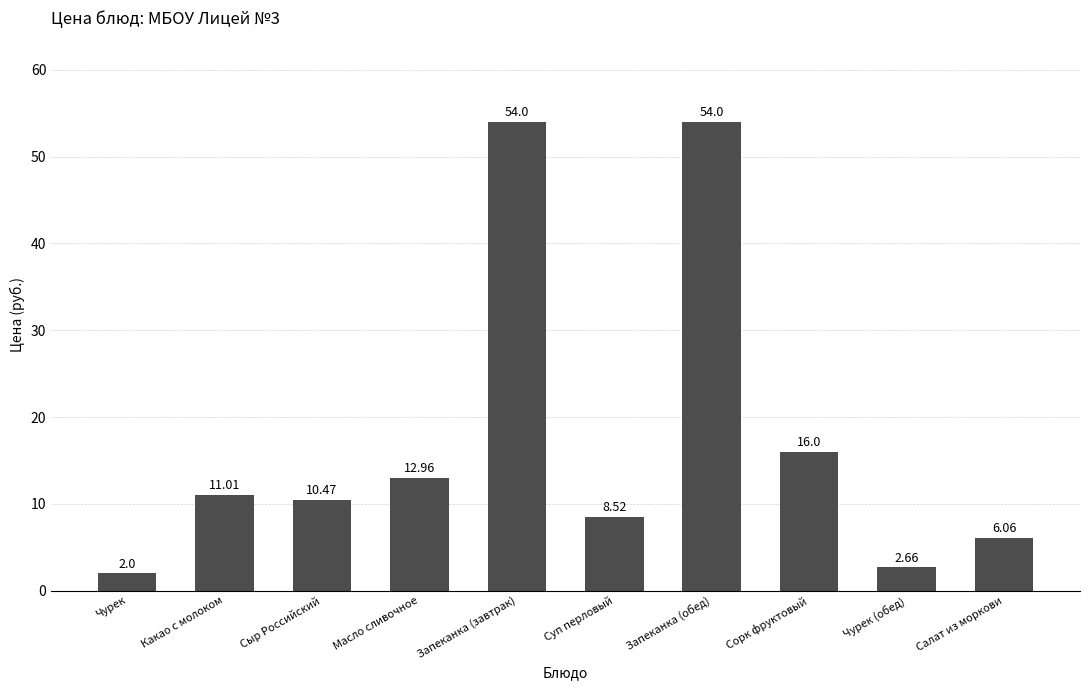

What is the average value?

17.8